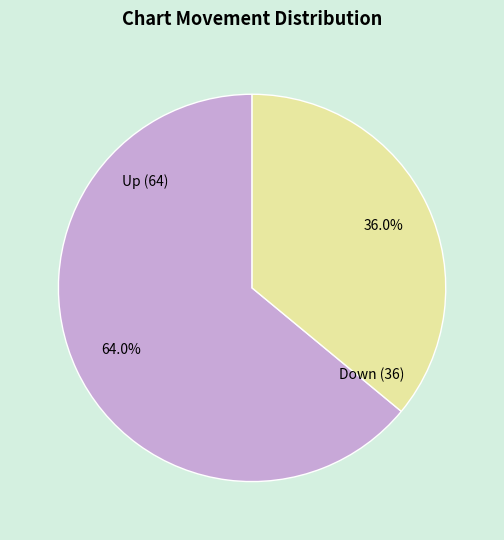

Is there a majority slice in this chart?

Yes